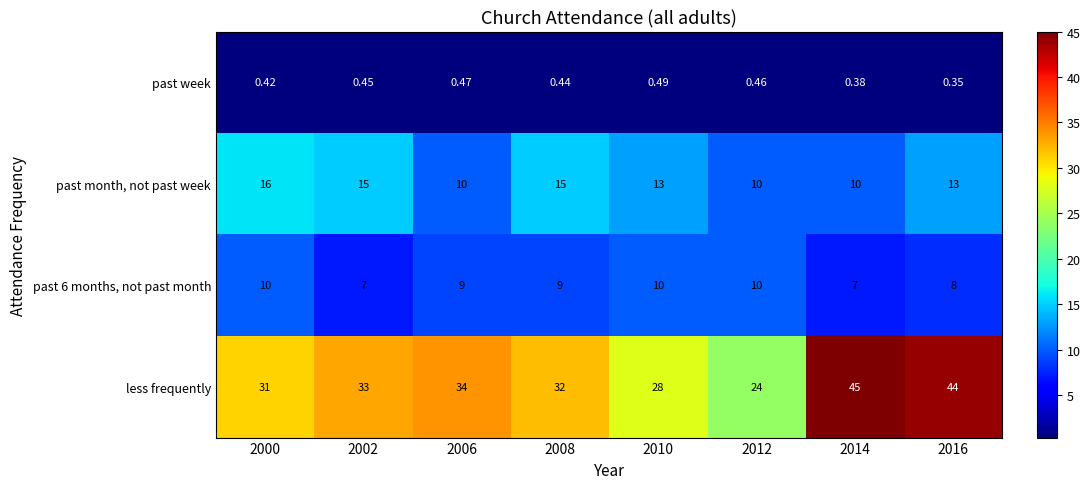

Which series has the largest range (max minus min)?

less frequently